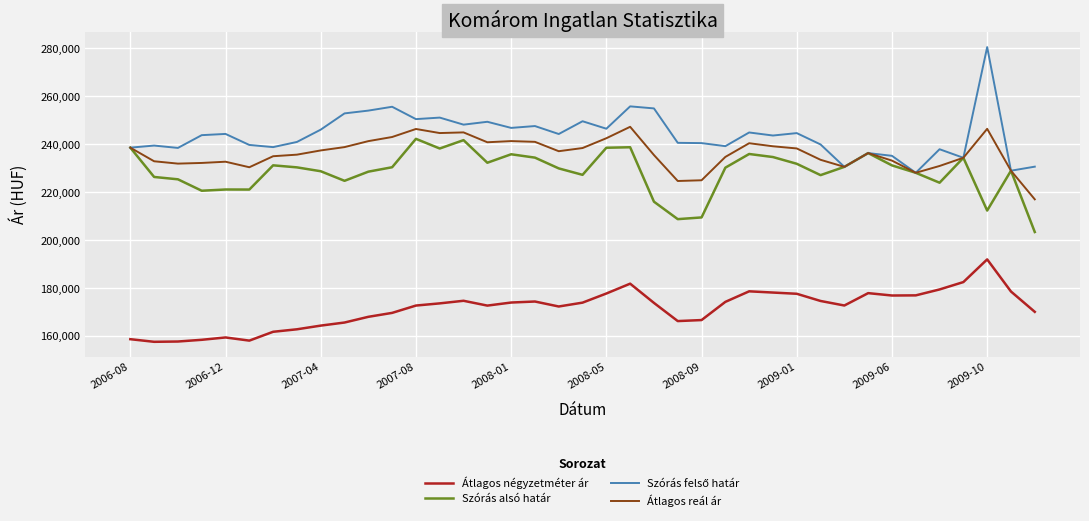

Does the chart have visible grid lines?

Yes